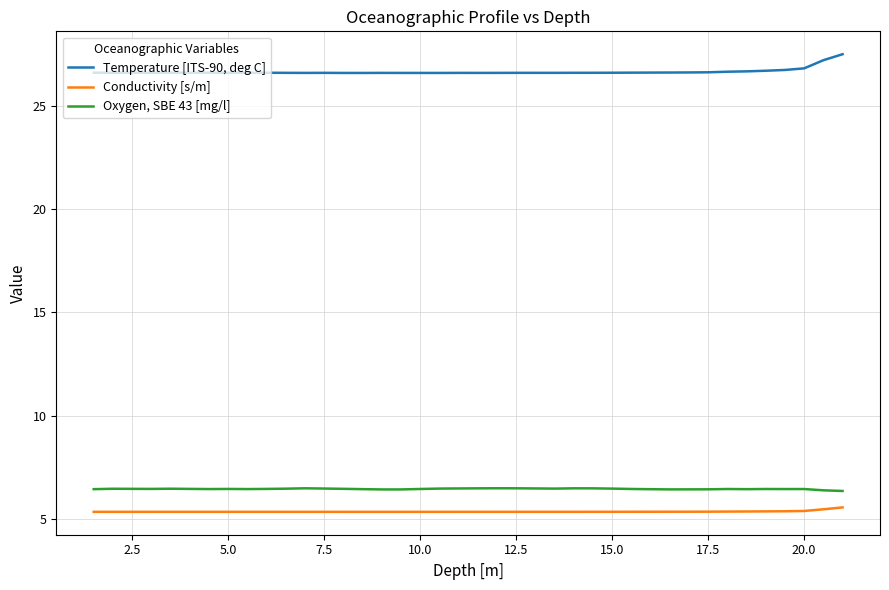

Does the chart have visible grid lines?

Yes